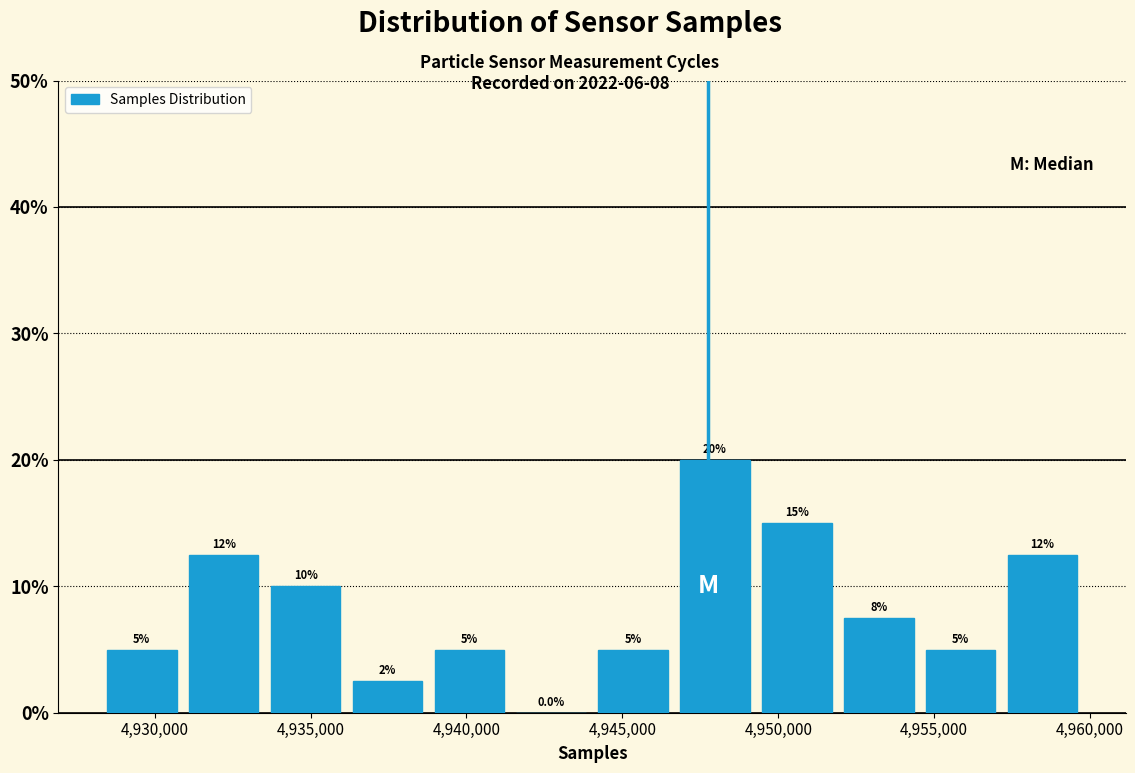

Over which range of the x-axis is the bar tallest?

4946500 to 4949500